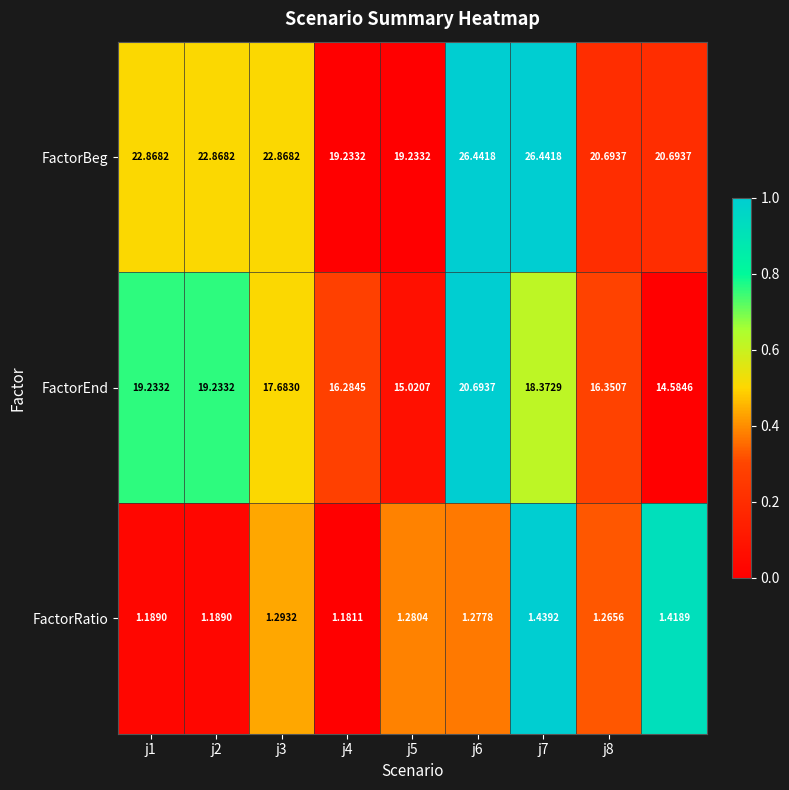

Which series has the widest spread of values?

FactorBeg